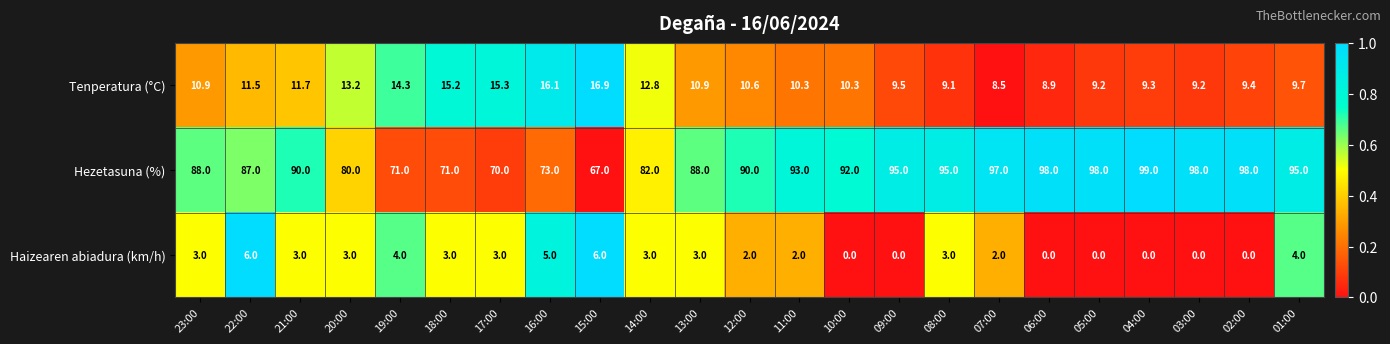

Where is Tenperatura (°C) nearest to the value 12?

21:00